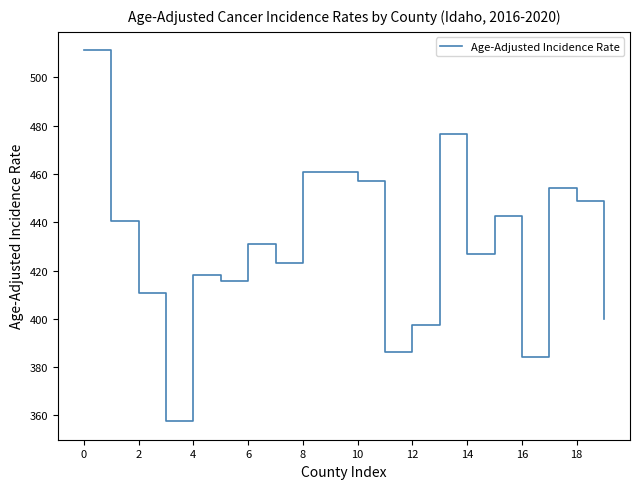

What is the smallest value displayed?

357.6